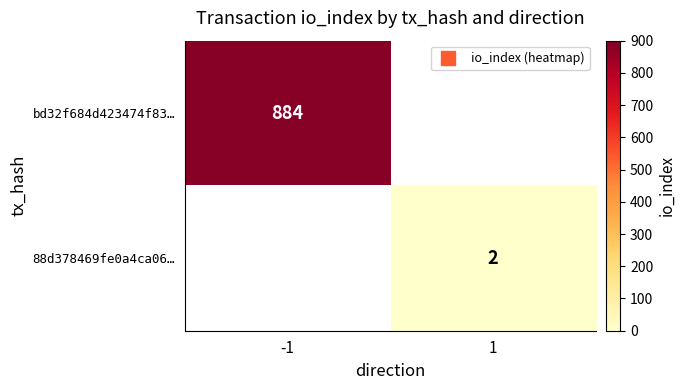

Which series has the largest range (max minus min)?

bd32f684d423474f83…